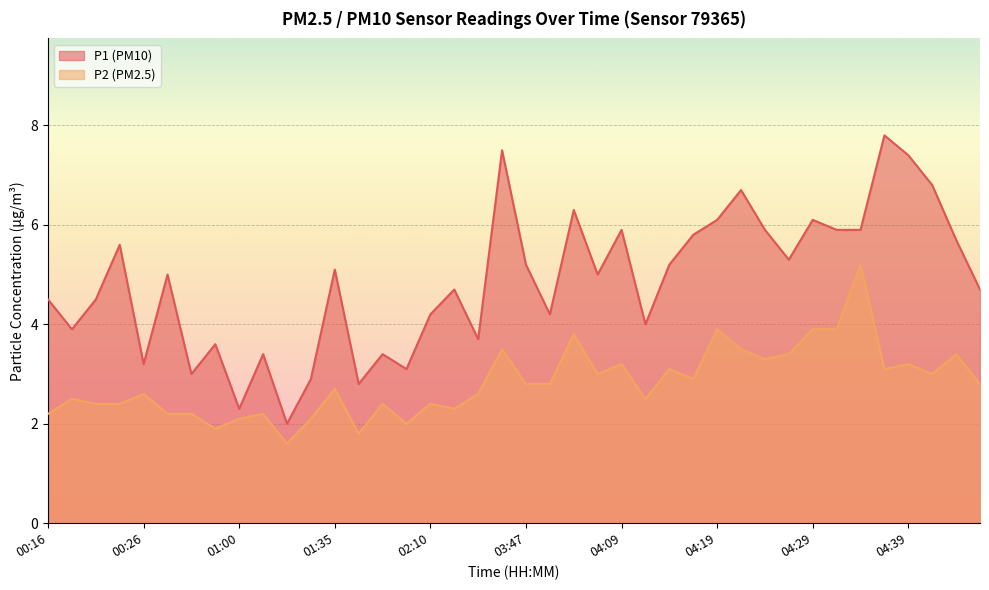

Reading right to left, what are all the values shown in this chart?

P1: 4.7	5.7	6.8	7.4	7.8	5.9	5.9	6.1	5.3	5.9	6.7	6.1	5.8	5.2	4.0	5.9	5.0	6.3	4.2	5.2	7.5	3.7	4.7	4.2	3.1	3.4	2.8	5.1	2.9	2.0	3.4	2.3	3.6	3.0	5.0	3.2	5.6	4.5	3.9	4.5
P2: 2.8	3.4	3.0	3.2	3.1	5.2	3.9	3.9	3.4	3.3	3.5	3.9	2.9	3.1	2.5	3.2	3.0	3.8	2.8	2.8	3.5	2.6	2.3	2.4	2.0	2.4	1.8	2.7	2.1	1.6	2.2	2.1	1.9	2.2	2.2	2.6	2.4	2.4	2.5	2.2